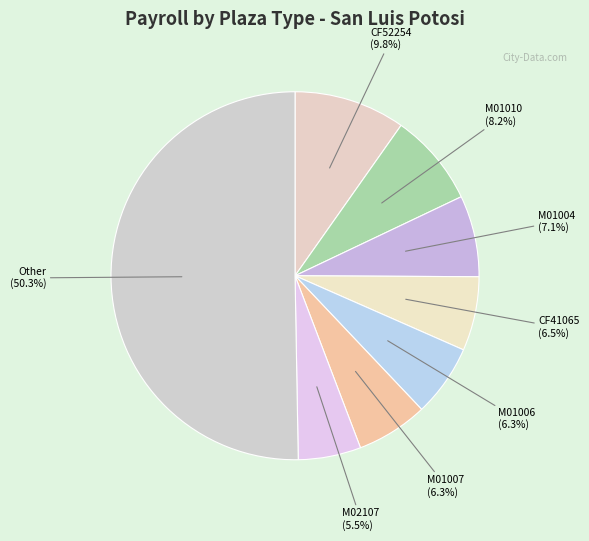

Which category has the smallest portion of the pie?

M02107 (5.5%)